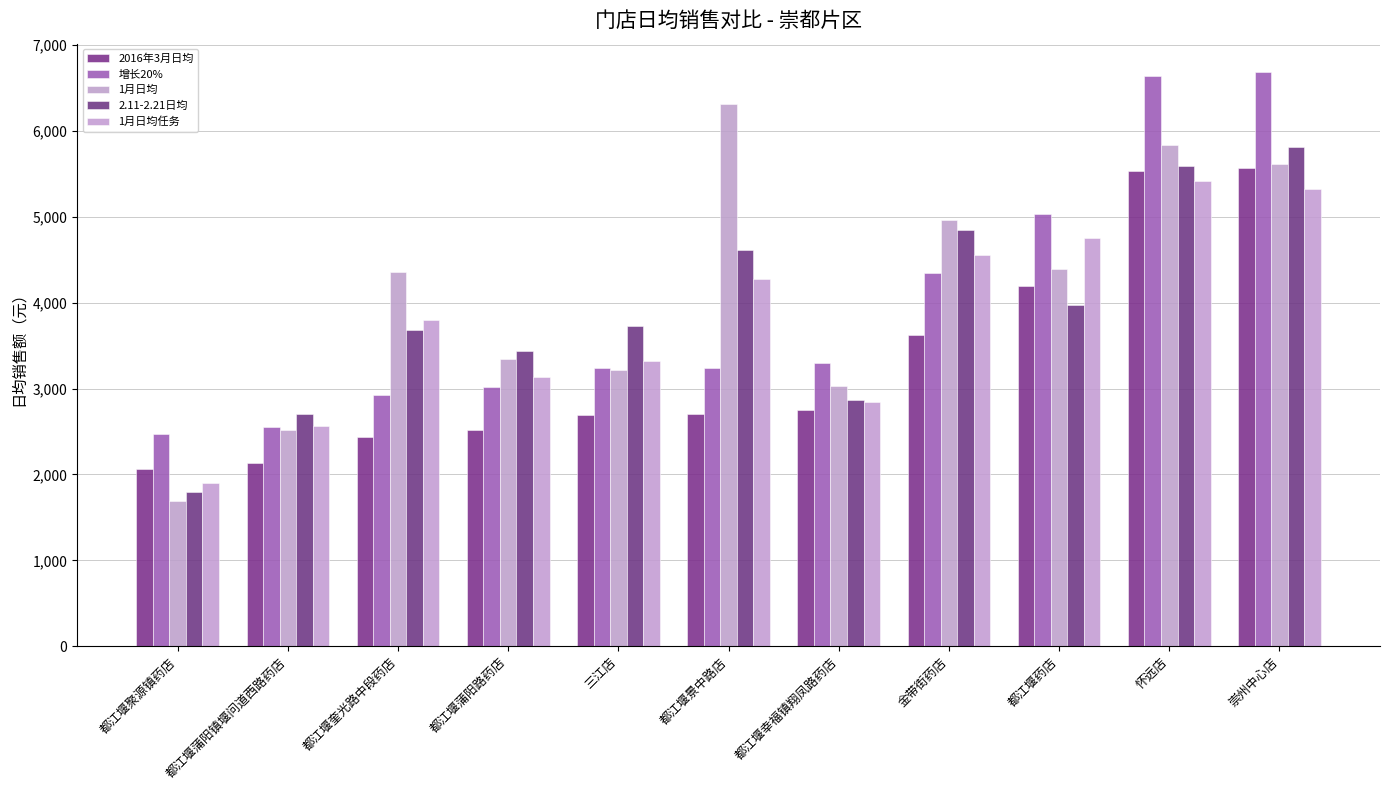

What is the difference between the 2.11-2.21日均 values at 崇州中心店 and 金带街药店?

964.2